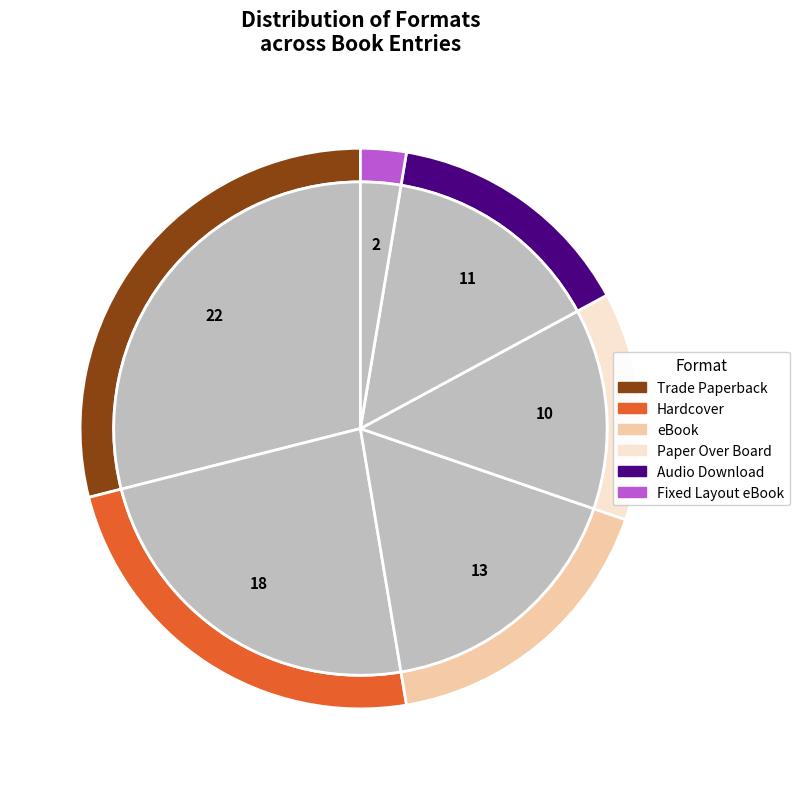

To the nearest percent, what portion does Fixed Layout eBook represent?

3%